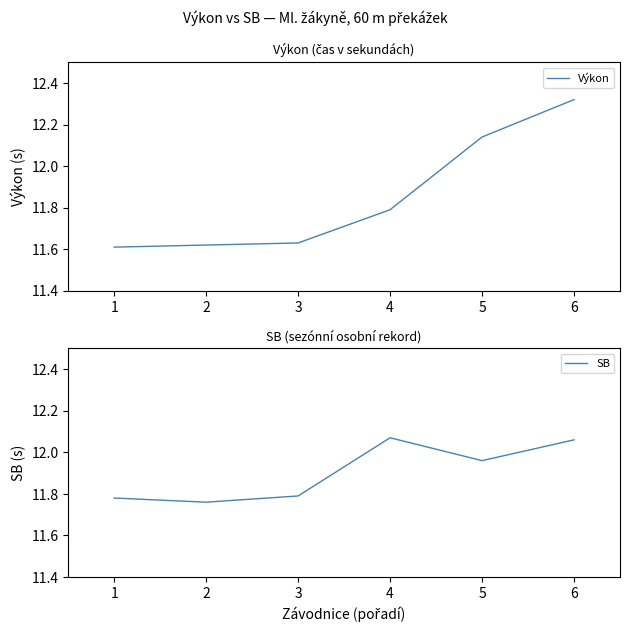

At which category does SB reach its first local peak?

4